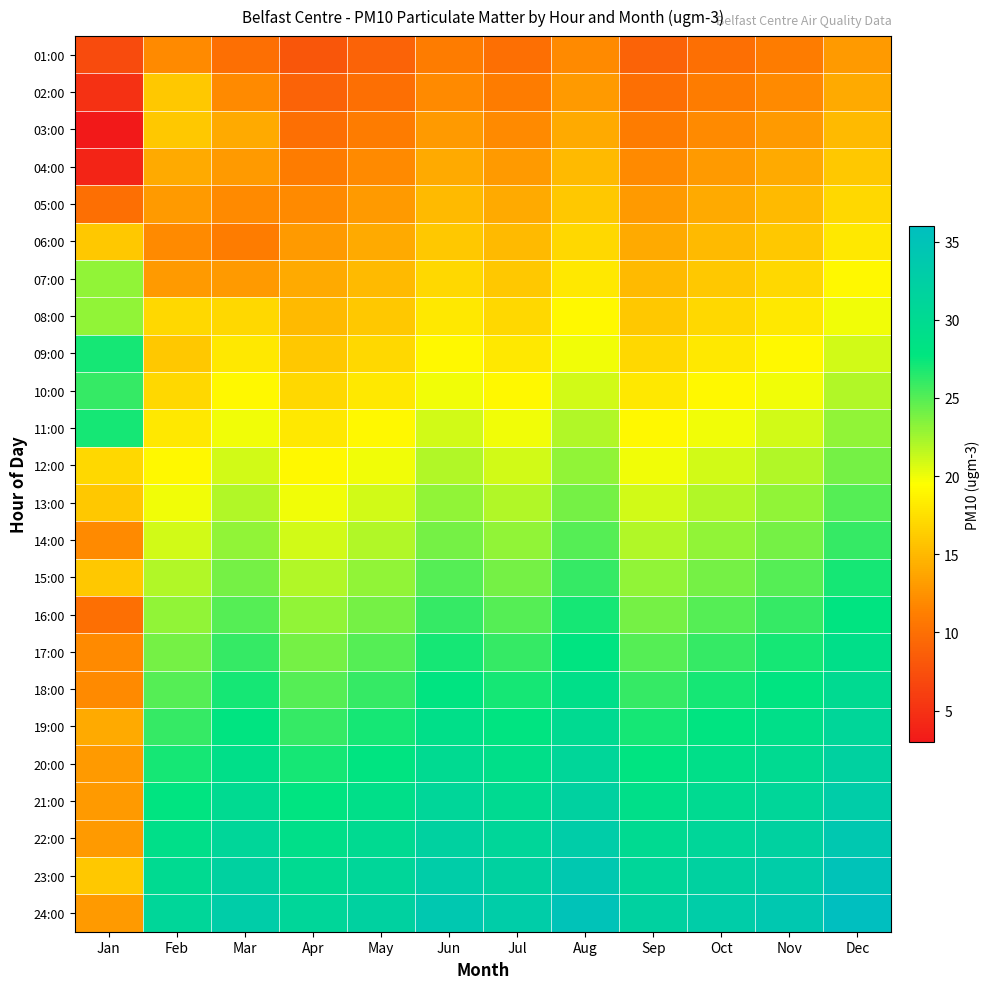

Which category has the lowest value across all series?

Jan